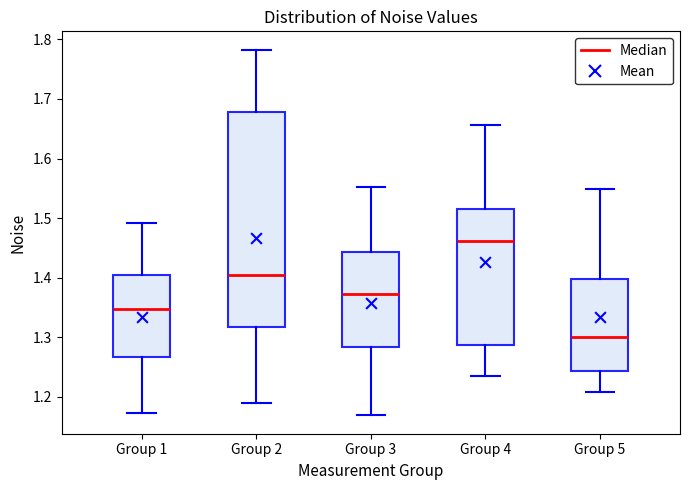

Reading left to right, transcribe this box plot: for each box, give where its median line is, the range the box spans, and where its two whiskers end, as read against the y-axis. The values are not printed on the chart, so give them approximately, as read against the axis.

Group 1: median 1.35, box 1.27 to 1.40, whiskers 1.17 to 1.49
Group 2: median 1.40, box 1.32 to 1.68, whiskers 1.19 to 1.78
Group 3: median 1.37, box 1.28 to 1.44, whiskers 1.17 to 1.55
Group 4: median 1.46, box 1.29 to 1.51, whiskers 1.23 to 1.66
Group 5: median 1.30, box 1.24 to 1.40, whiskers 1.21 to 1.55